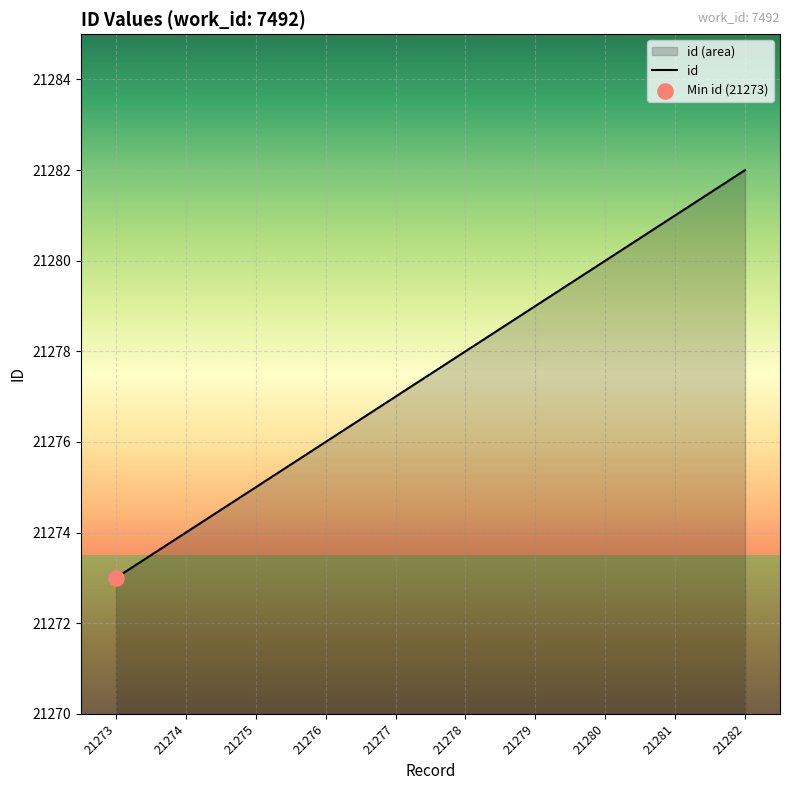

Between 21279 and 21276, which is larger?

21279